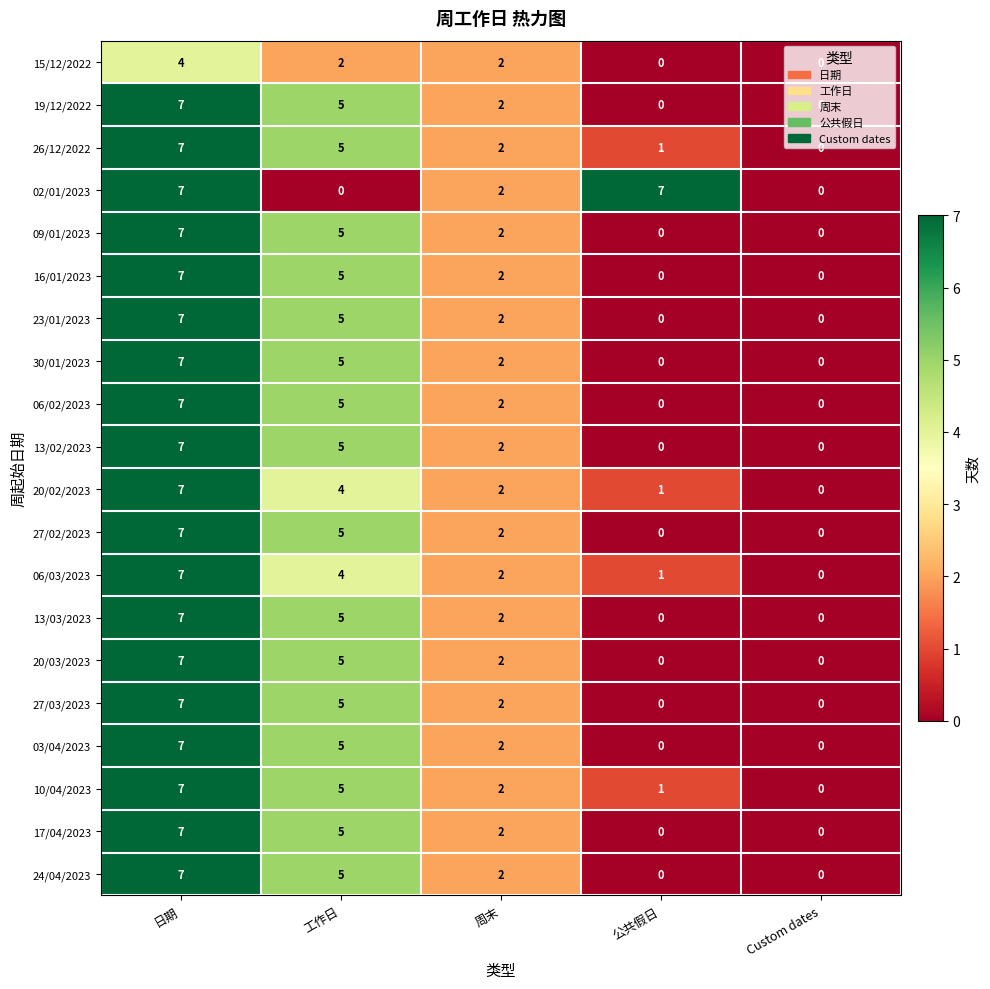

What is the total value across all series at 工作日?

90